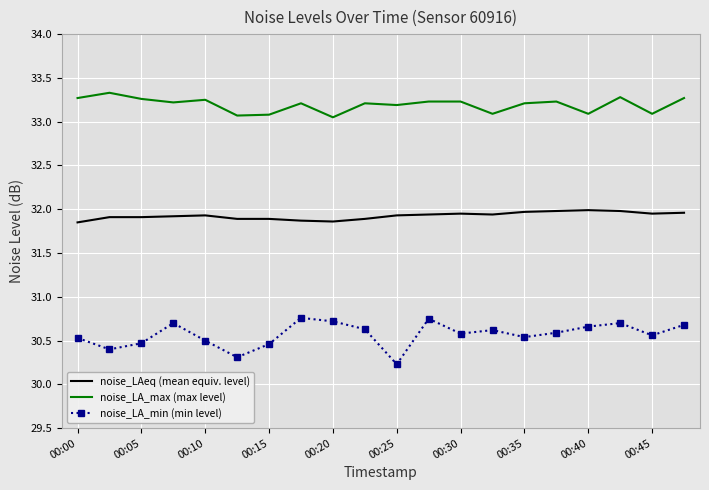

What is the lowest value of the noise_LA_min (min level) series?

30.2